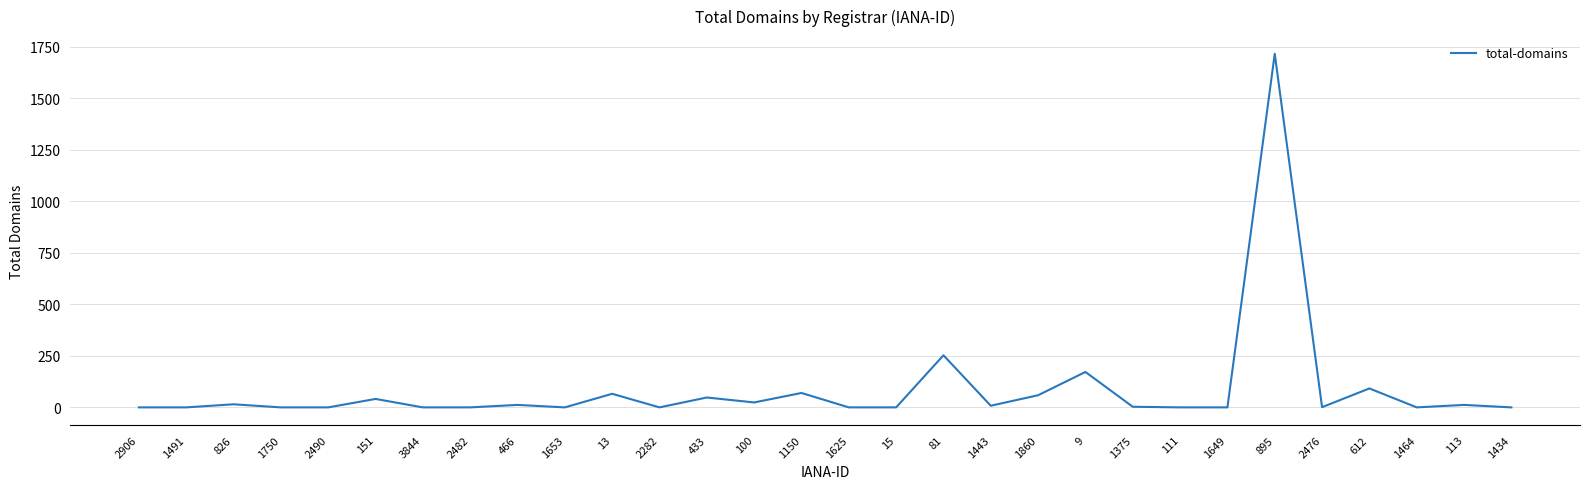

Which category has the highest value across all series?

895